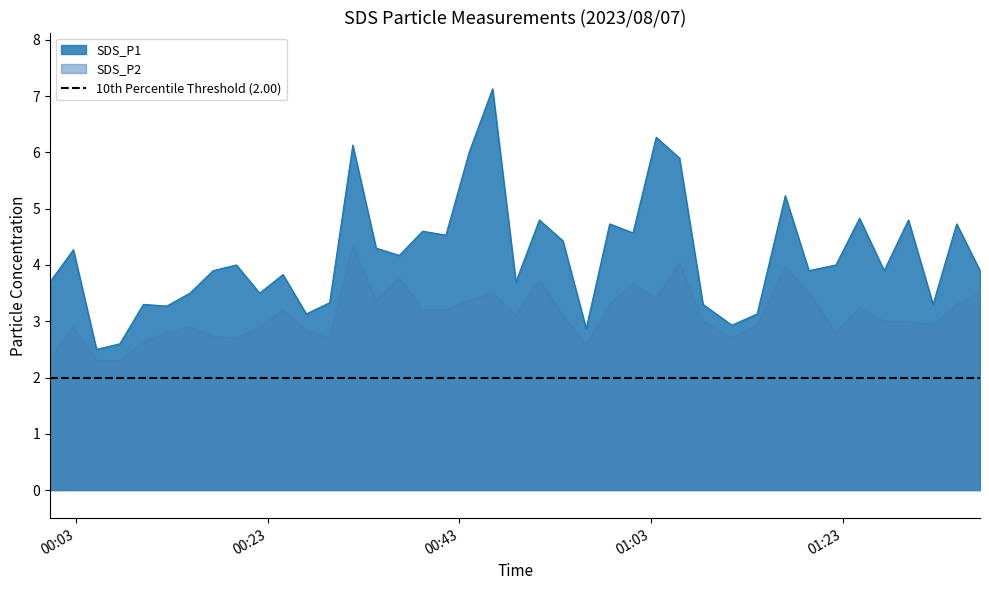

What is the minimum value for SDS_P2?

2.3